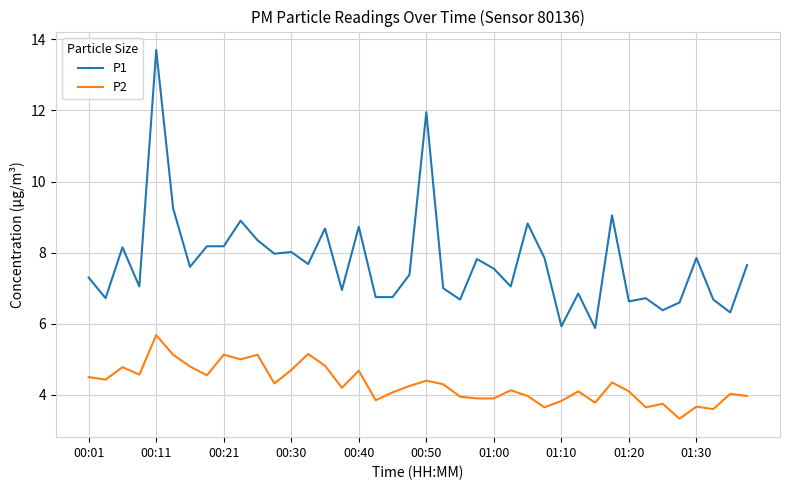

What is the lowest value of the P2 series?

3.3